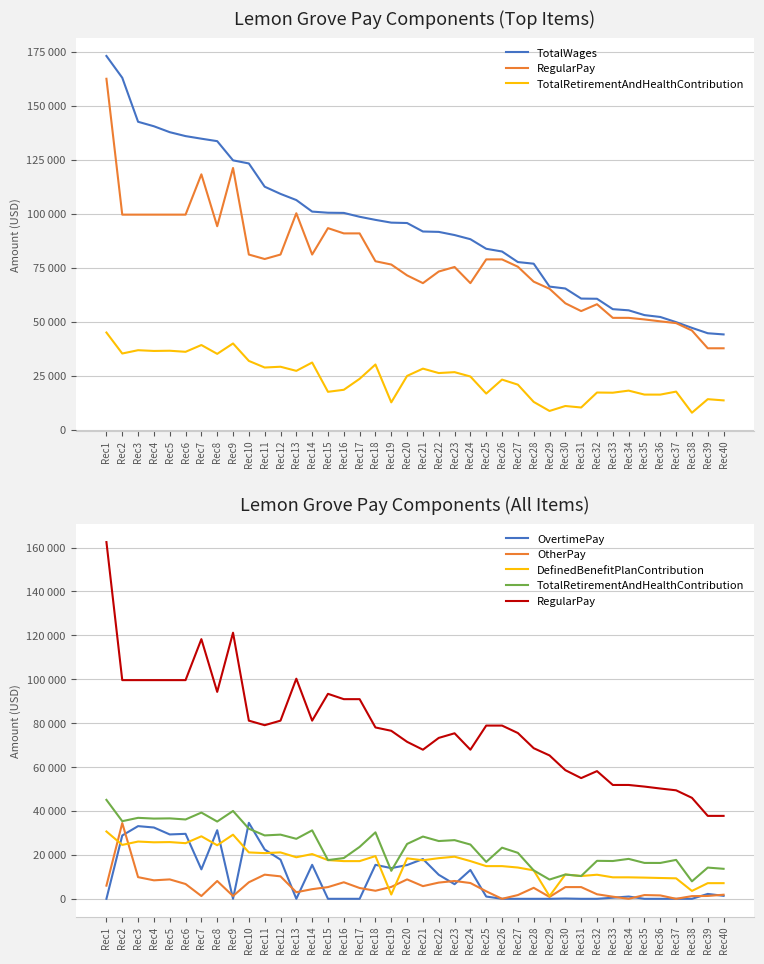

How many values in the OvertimePay series are below 1353?

20